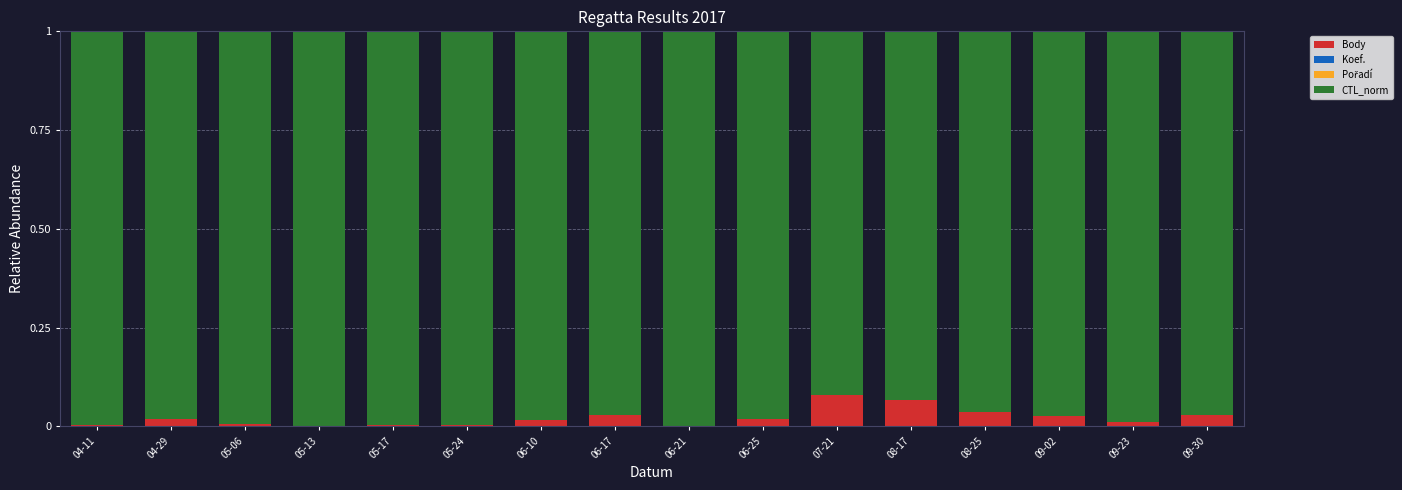

Does the chart contain stacked bars?

Yes